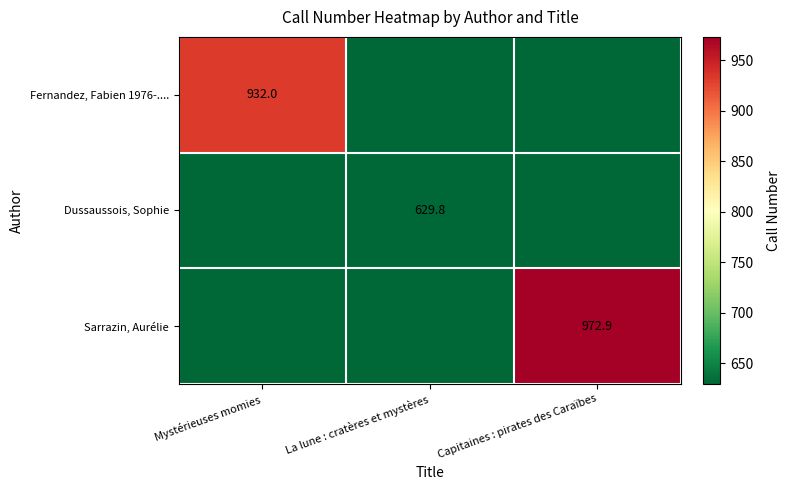

Is it true that Dussaussois, Sophie equals 629.8 at La lune : cratères et mystères?

True